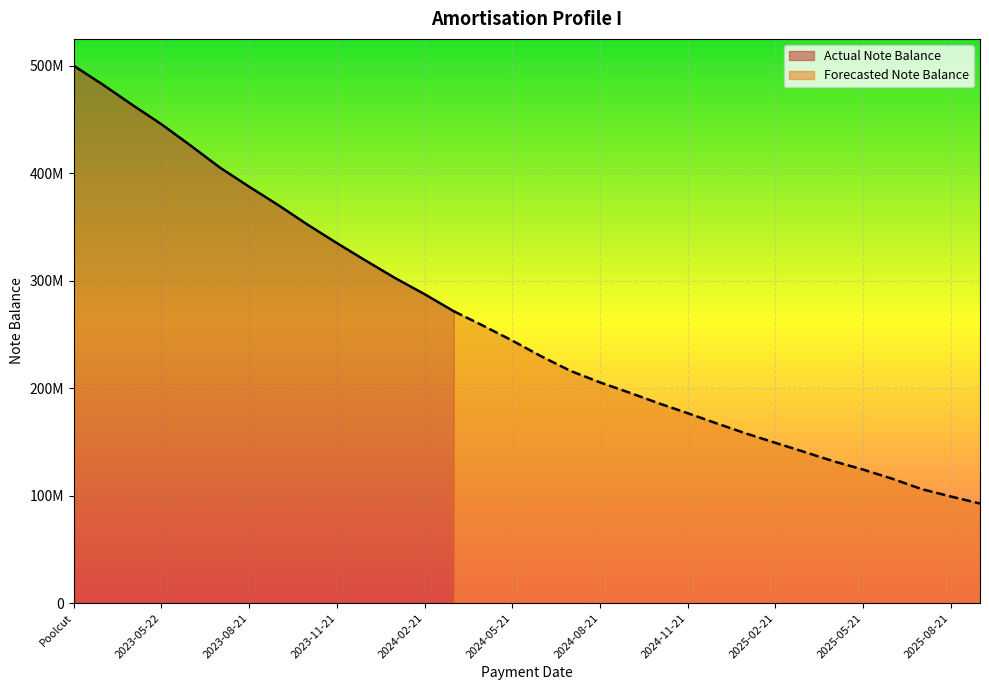

What is the maximum value shown in the chart?

500000000